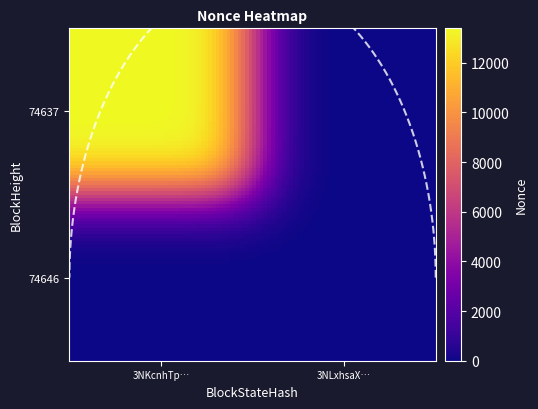

What is the difference between the 74637 values at 0 and 1?

13389